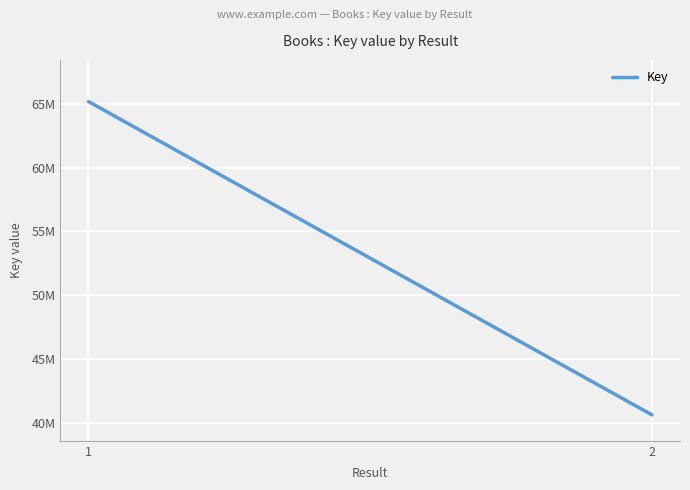

Reading left to right, what are all the values shown in this chart?

65158566	40668332